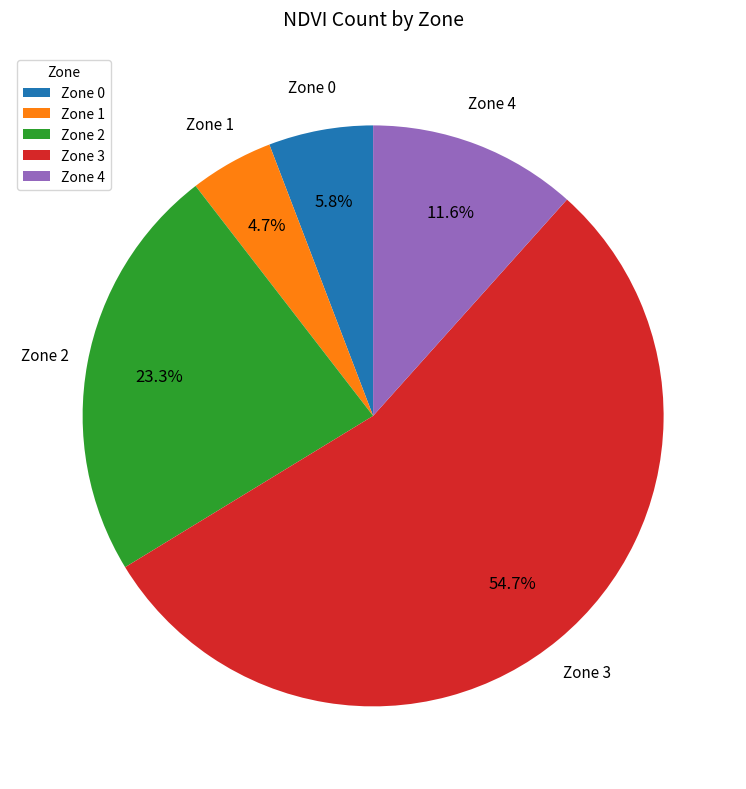

How many slices are in this pie chart?

5